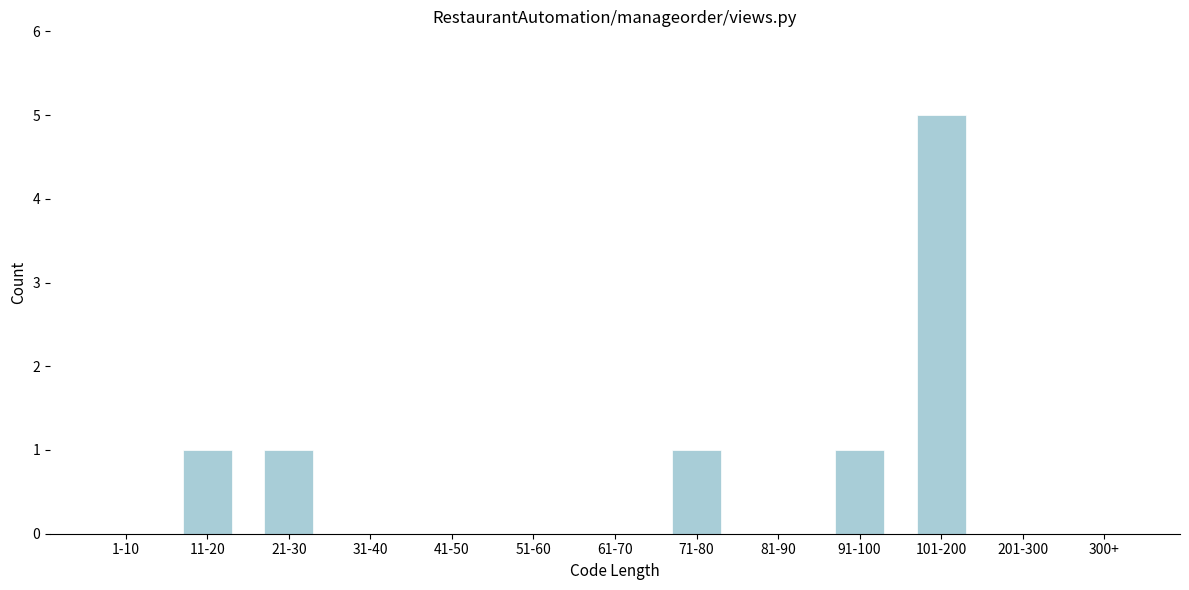

Reading right to left, what are all the values shown in this chart?

300+=0	201-300=0	101-200=5	91-100=1	81-90=0	71-80=1	61-70=0	51-60=0	41-50=0	31-40=0	21-30=1	11-20=1	1-10=0